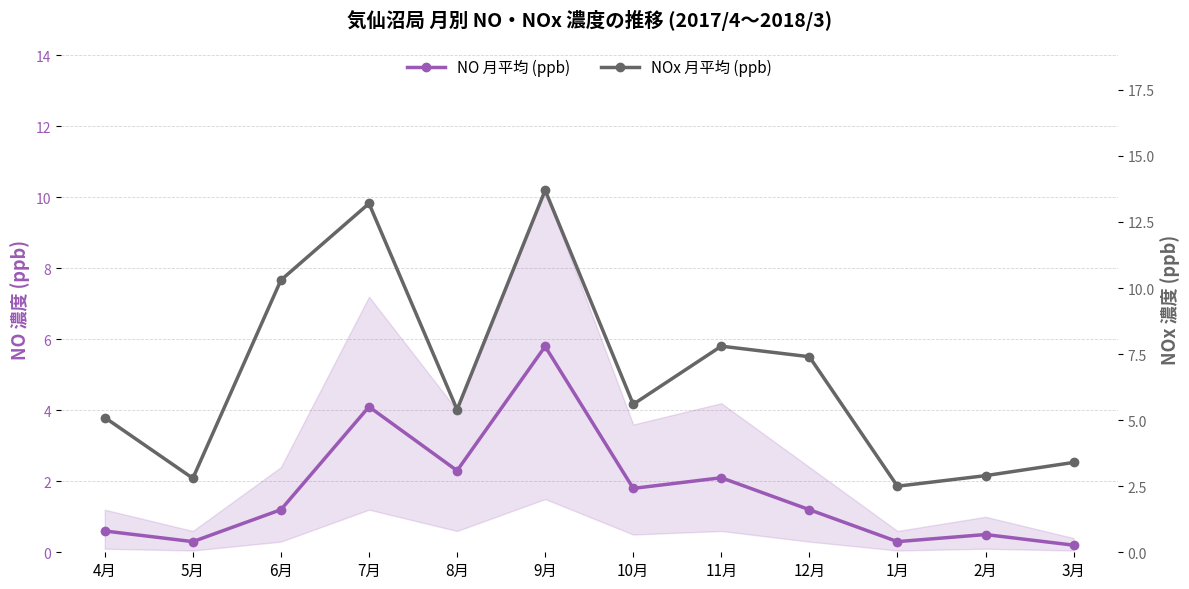

How many lines are shown in the chart?

2